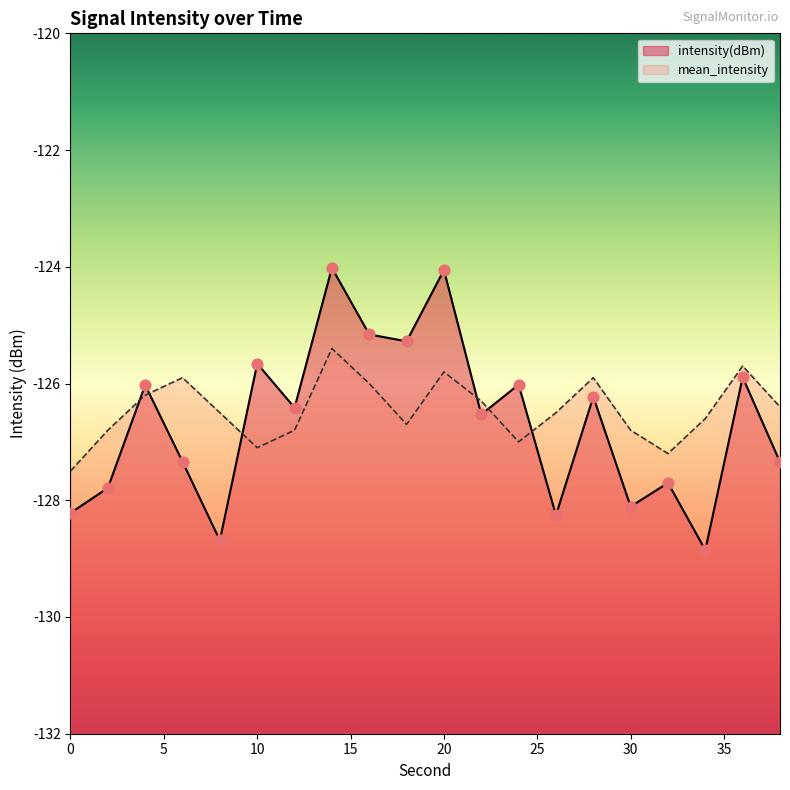

What are all the series names shown in the legend?

intensity(dBm), mean_intensity